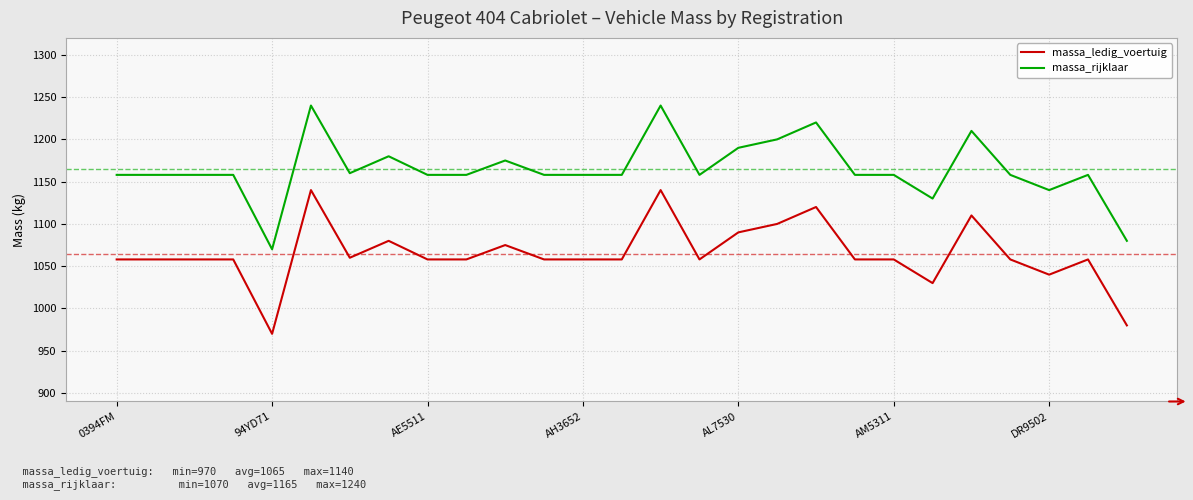

Rank the series by their maximum value, from highest to lowest.

massa_rijklaar, massa_ledig_voertuig